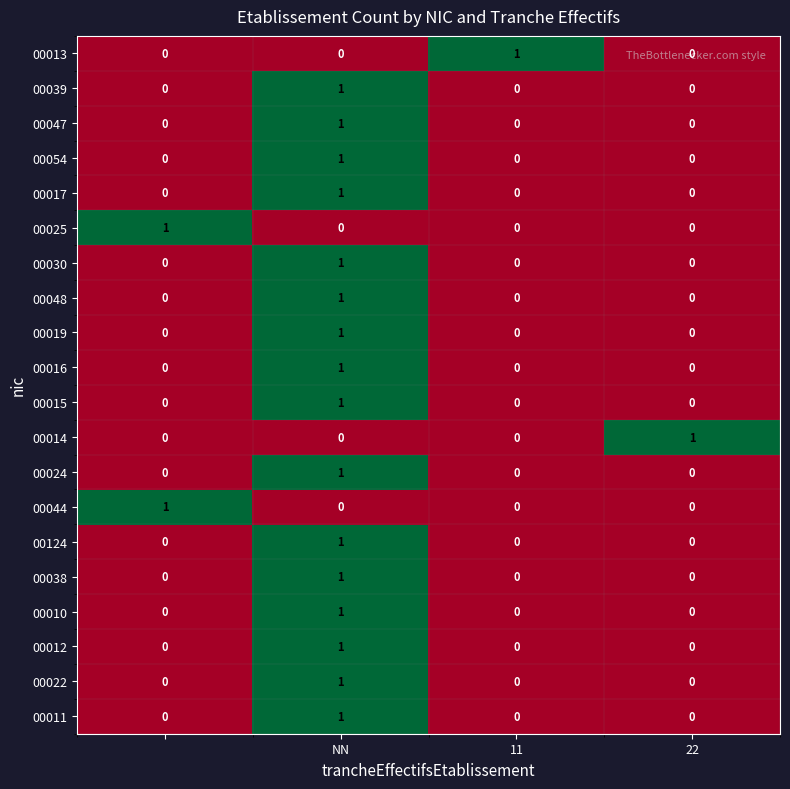

Count the 00011 values in the range 0 to 1.

4